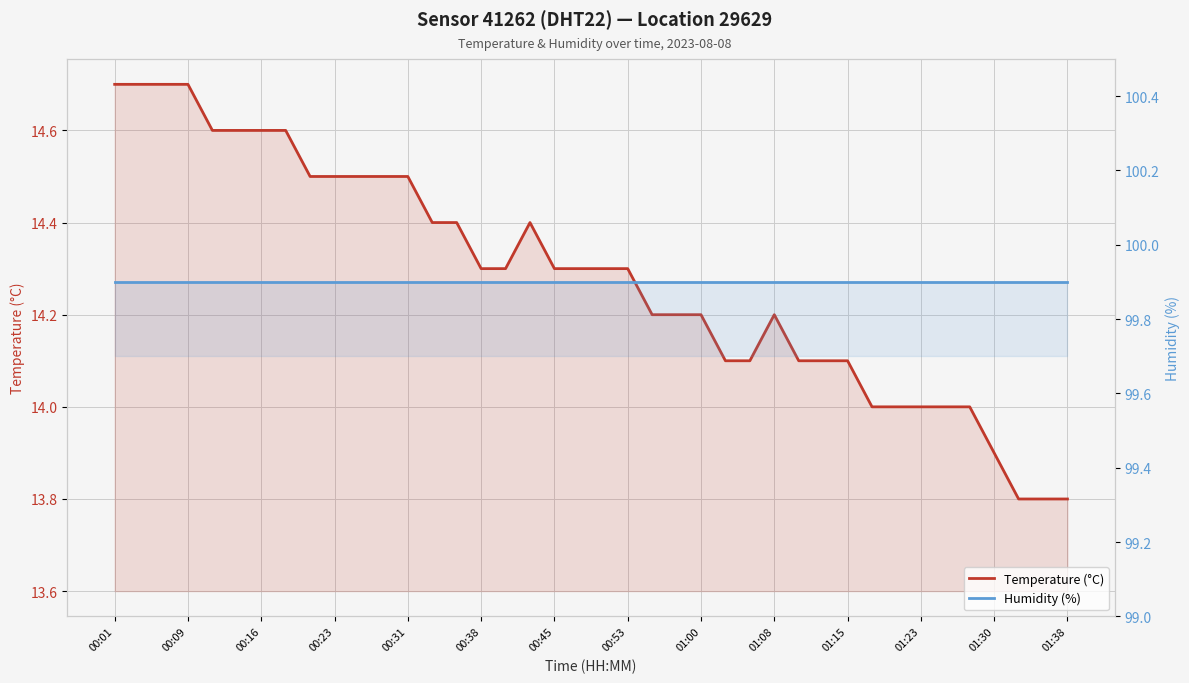

True or false: Humidity (%) and Temperature (°C) intersect in this chart.

False